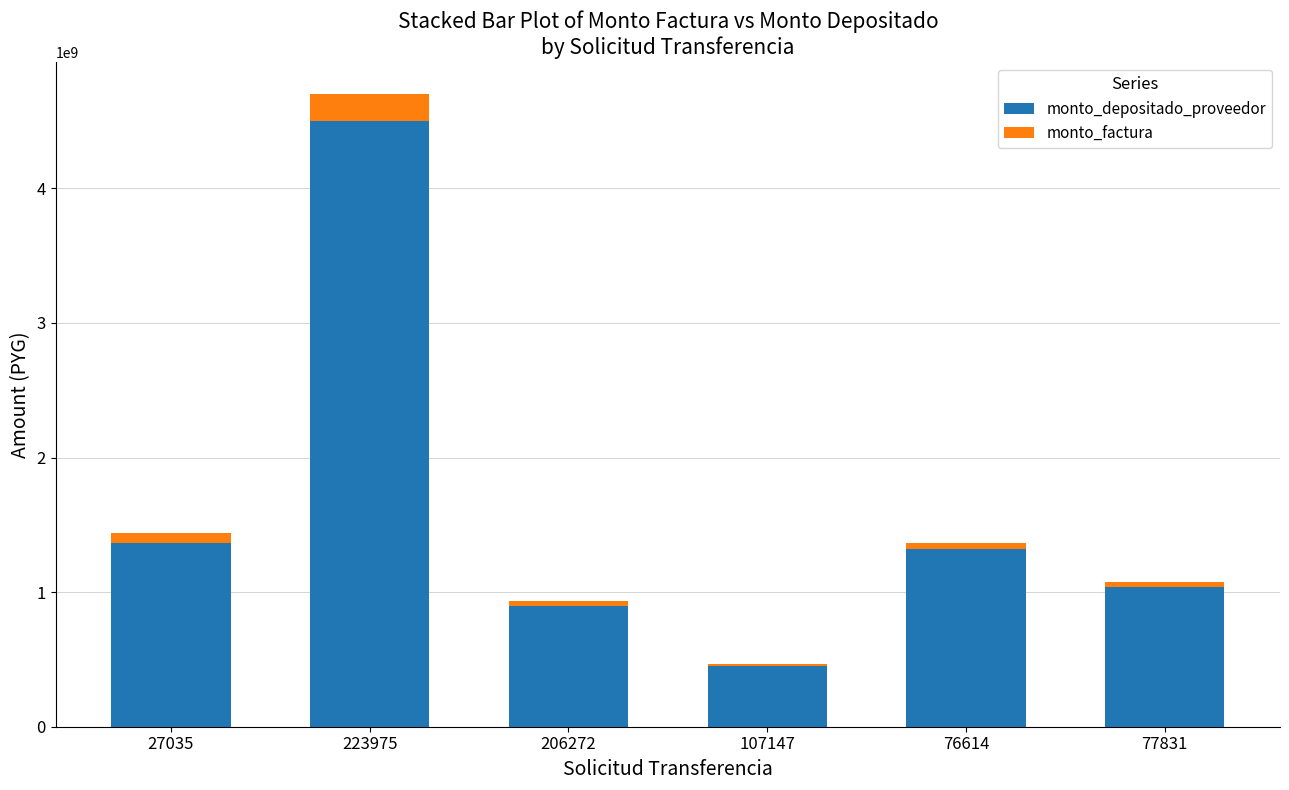

What is the difference between the maximum and minimum values in the monto_depositado_proveedor series?

4051032927